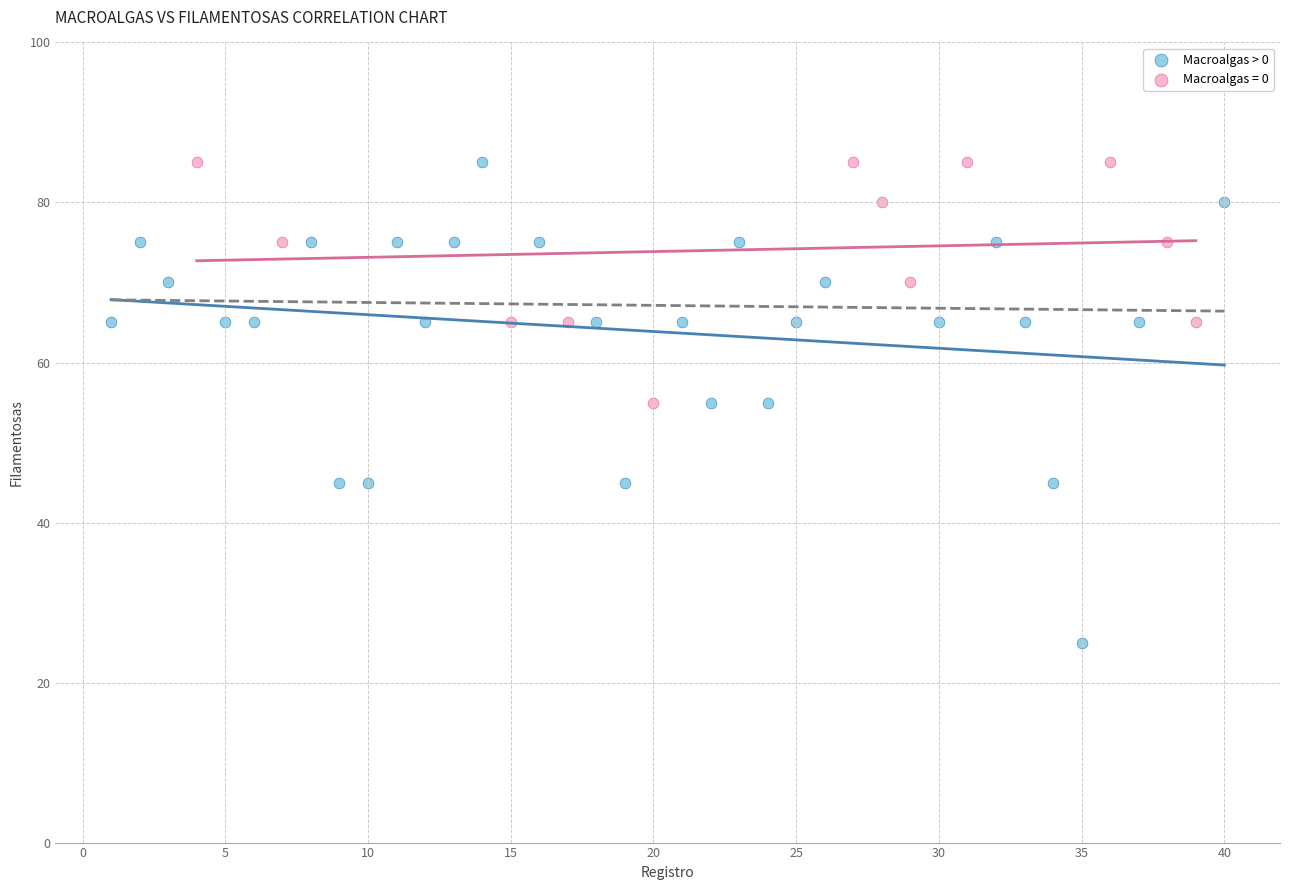

Which series reaches the minimum Y coordinate?

Macroalgas > 0